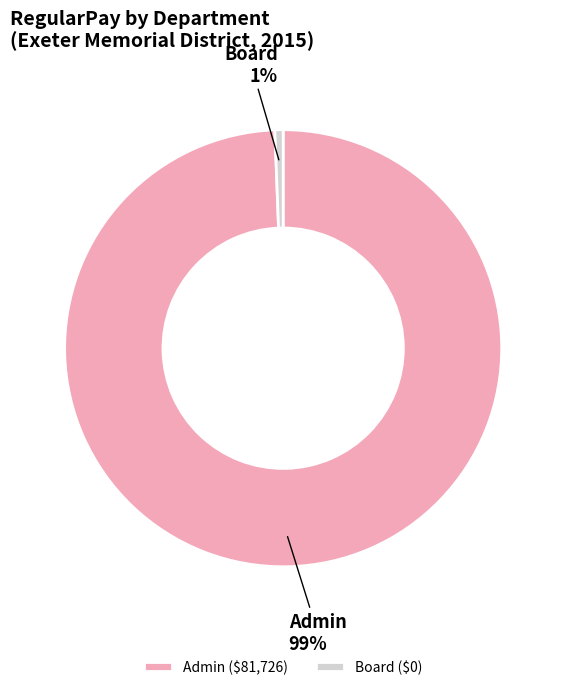

Which category has the smallest portion of the pie?

Board